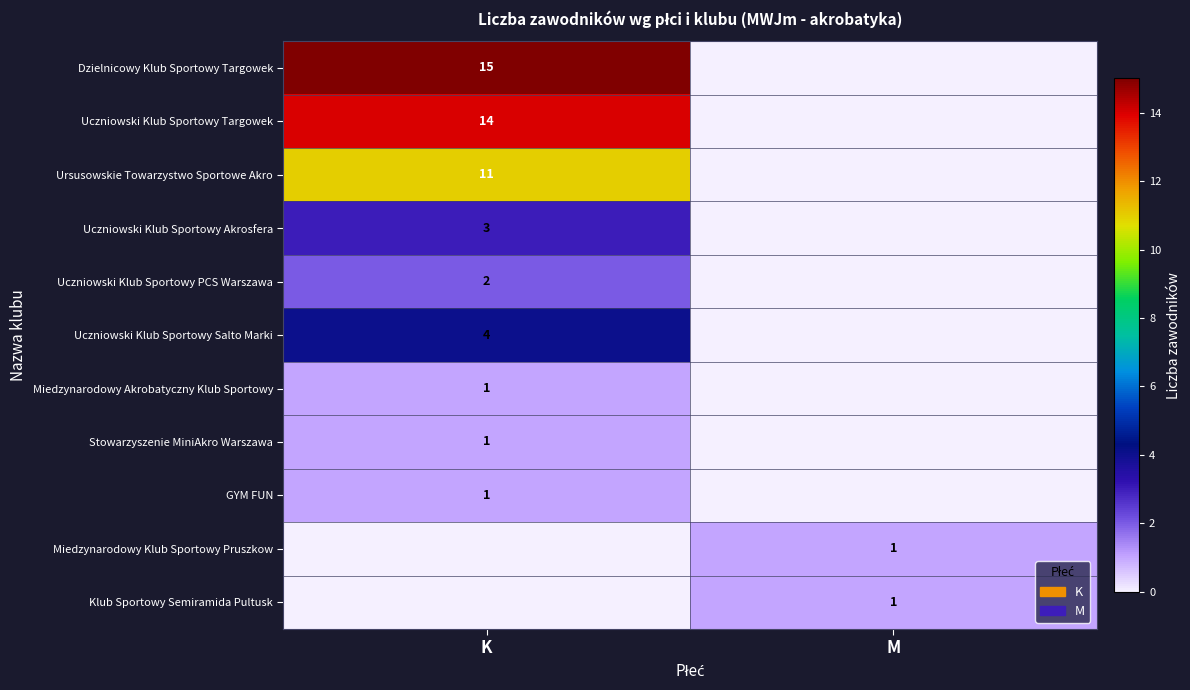

Count the number of categories in the chart.

2